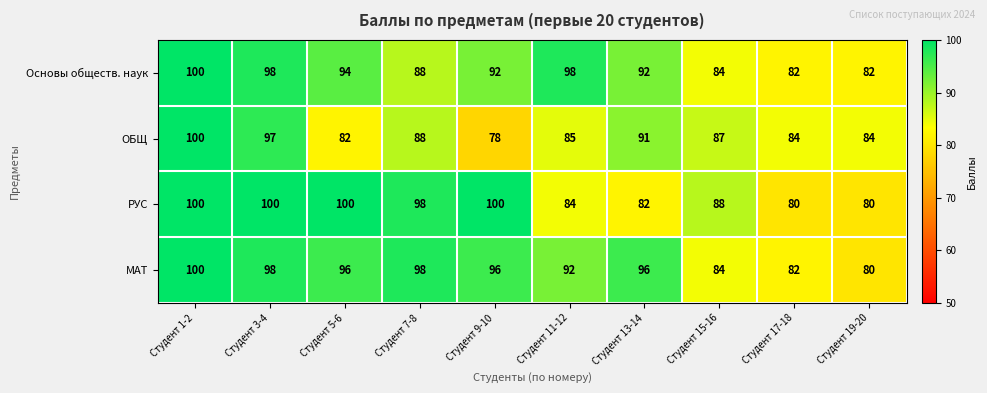

Is it true that ОБЩ equals 40 at Студент 5-6?

False